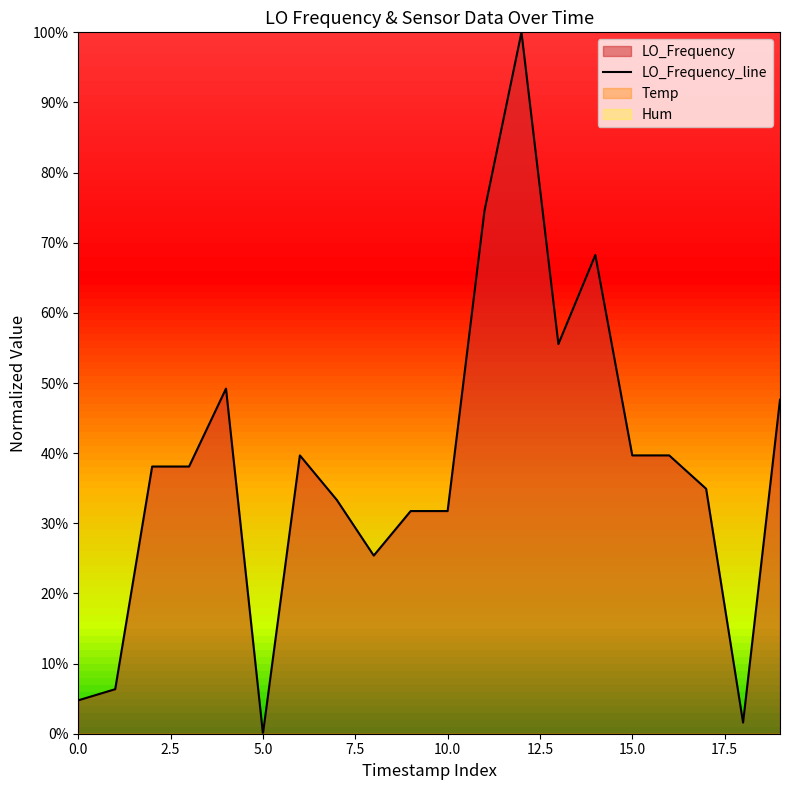

The LO_Frequency_line series shows 13.9 at 15.0. True or false?

False